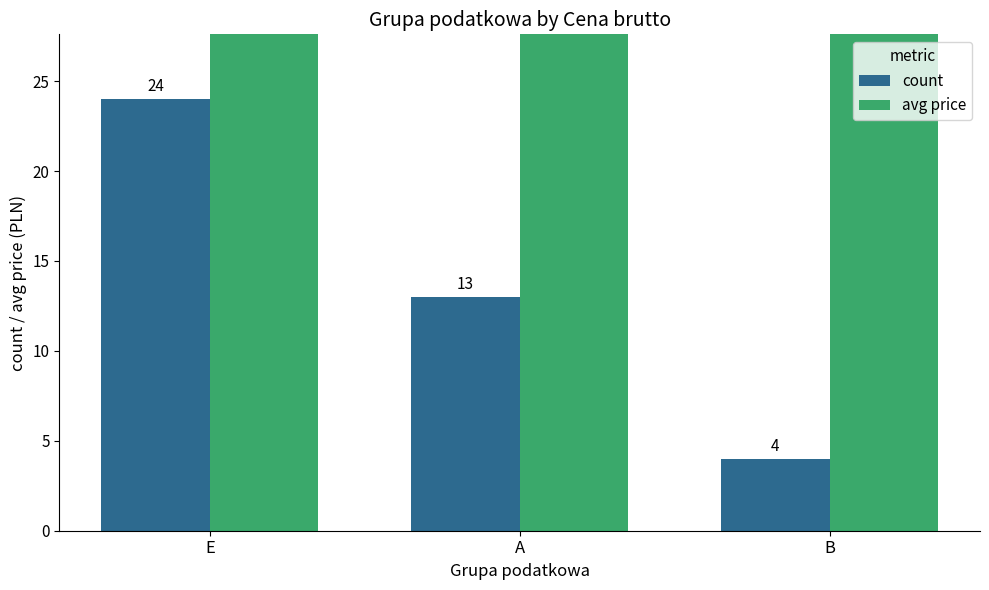

The count series shows 4 at B. True or false?

True